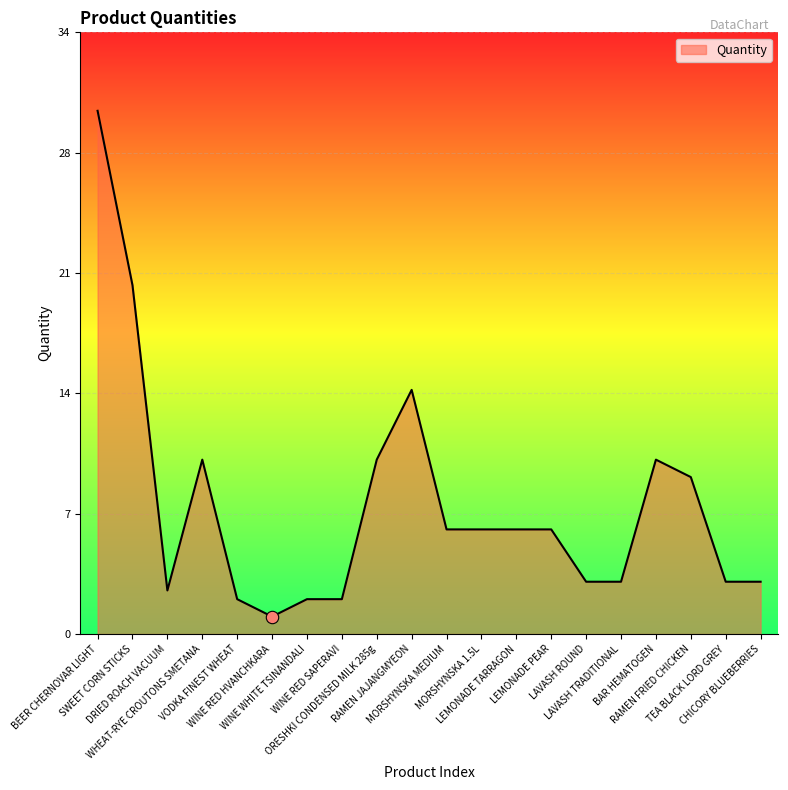

Approximately how many times larger is the value at LEMONADE PEAR compared to CHICORY BLUEBERRIES?

2.0